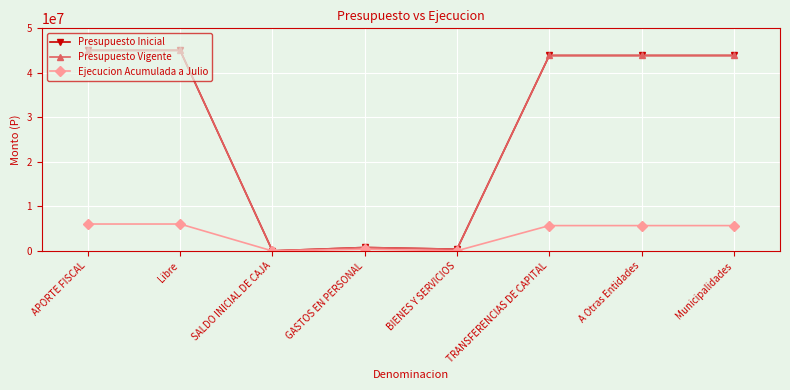

At which label is Ejecucion Acumulada a Julio closest to 3024702?

GASTOS EN PERSONAL